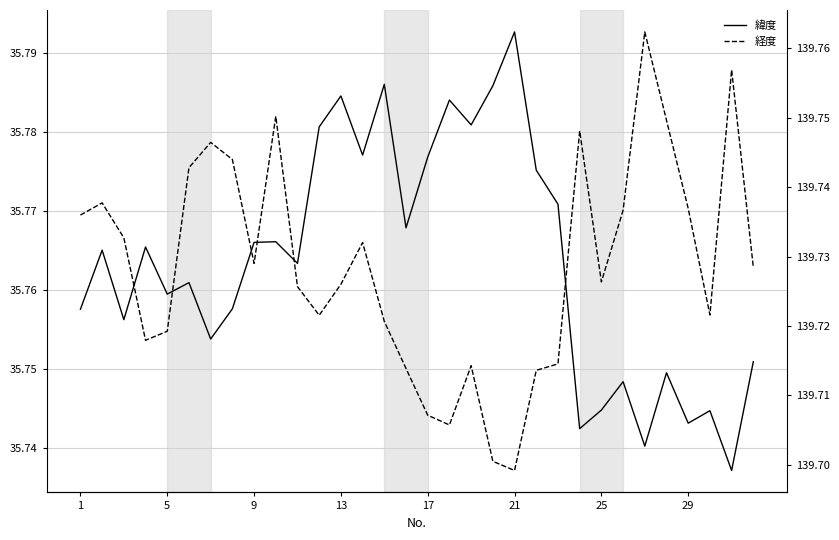

What is the average value of the 緯度 series?

35.8